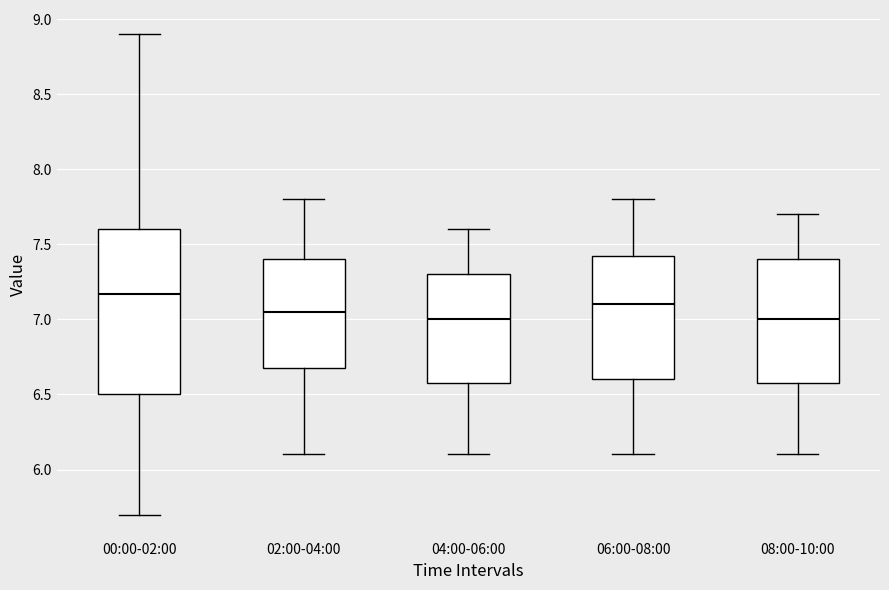

Reading left to right, read every box against the y-axis: the position of its median line, the range the box covers, and the ends of its whiskers. The values are not printed on the chart, so give them approximately, as read against the axis.

00:00-02:00: median 7.15, box 6.50 to 7.60, whiskers 5.70 to 8.90
02:00-04:00: median 7.05, box 6.70 to 7.40, whiskers 6.10 to 7.80
04:00-06:00: median 7.00, box 6.60 to 7.30, whiskers 6.10 to 7.60
06:00-08:00: median 7.10, box 6.60 to 7.45, whiskers 6.10 to 7.80
08:00-10:00: median 7.00, box 6.60 to 7.40, whiskers 6.10 to 7.70